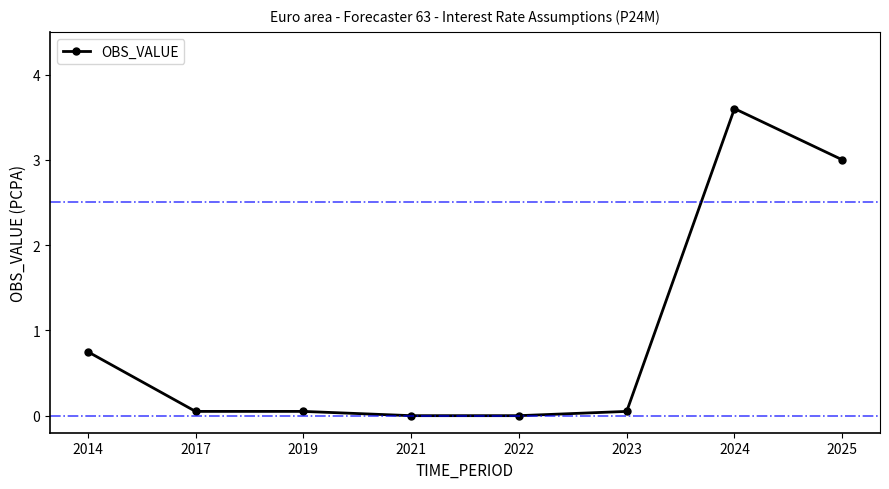

The value at 2024 is 3.6. True or false?

True